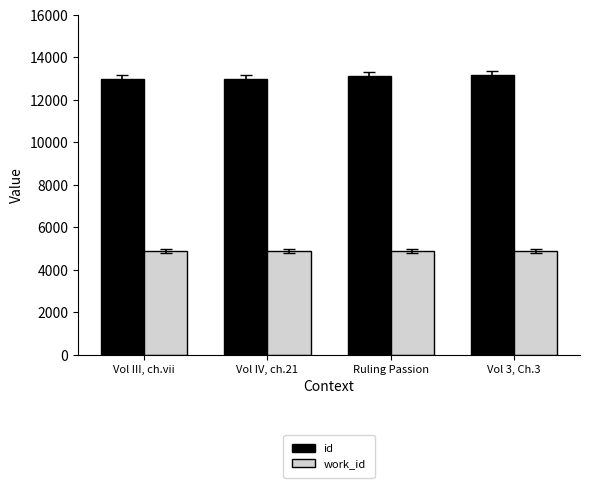

The value of id at Ruling Passion is 17795. True or false?

False